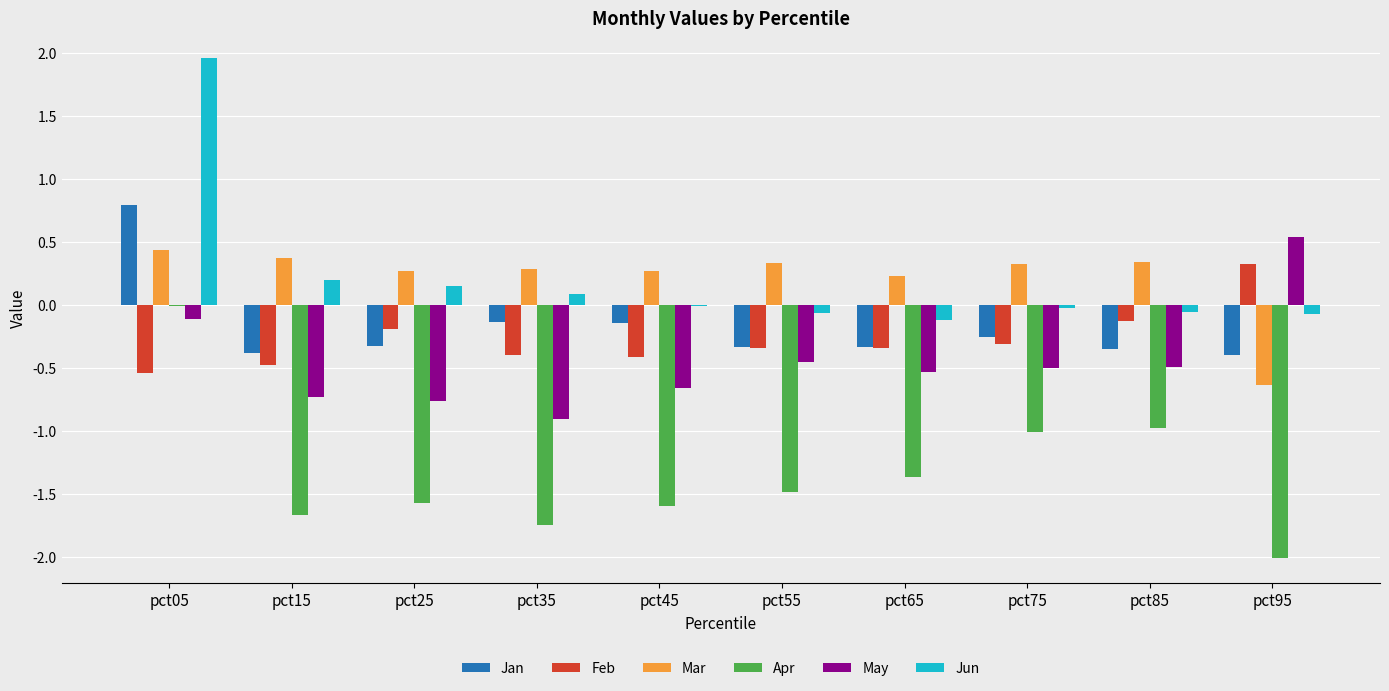

Where does the Feb series first go above 0?

pct95